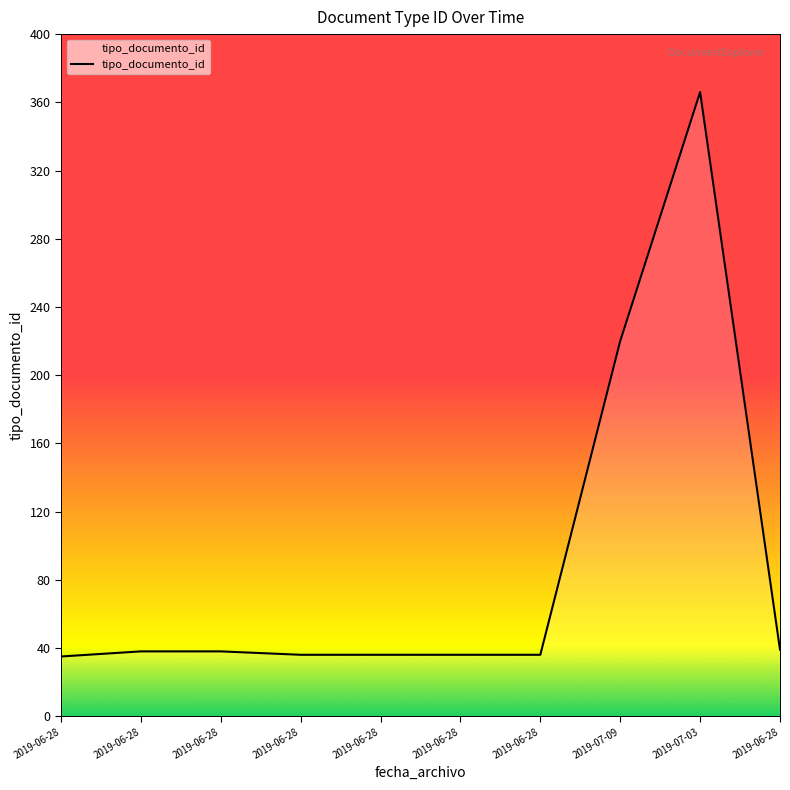

Approximately how many times larger is the value at 2019-06-28 compared to 2019-06-28?

0.9